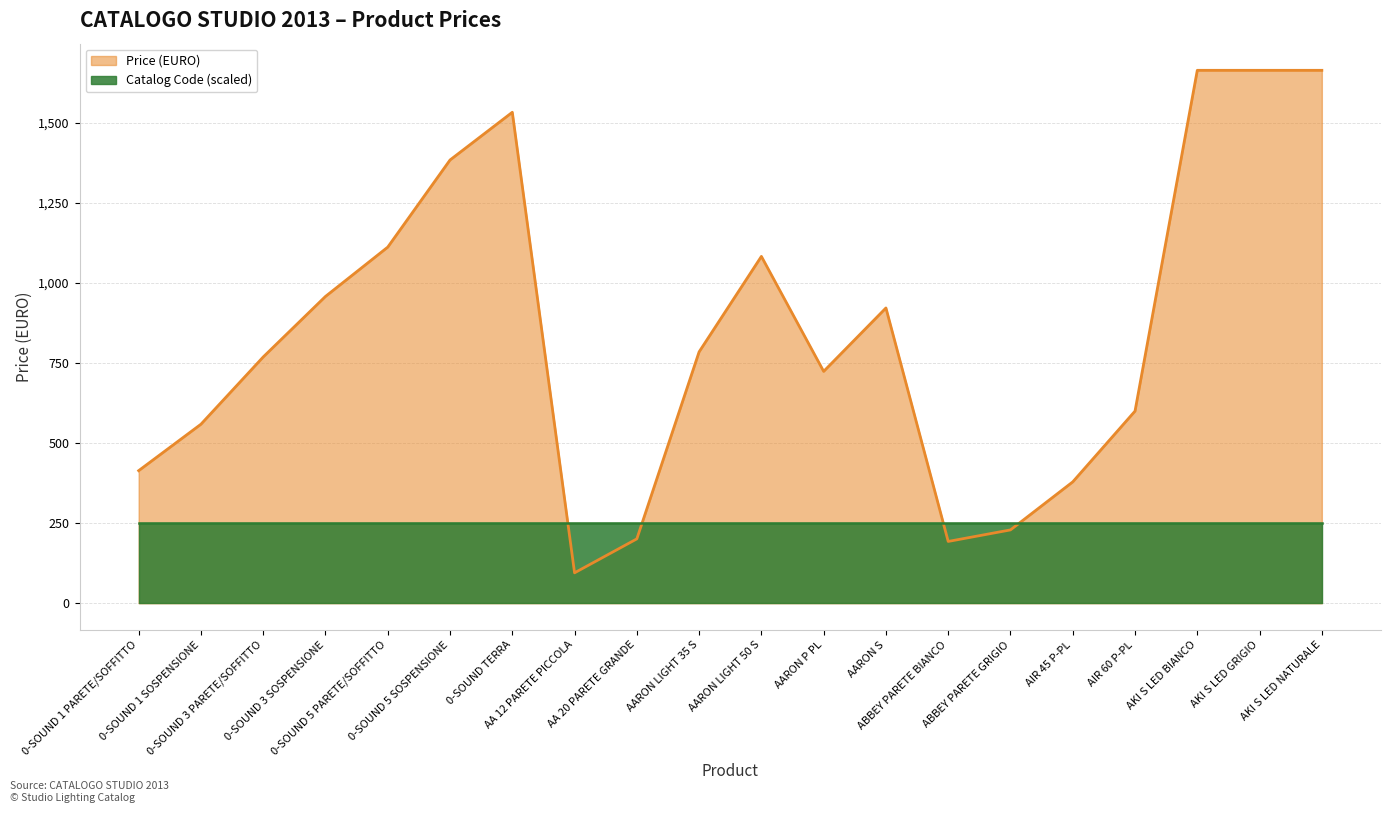

At which label is the value closest to 879?

AARON S